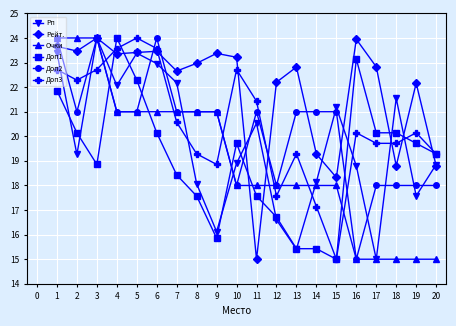

Which series ends up on top after the final intersection of Доп2 and Рейт.?

Рейт.